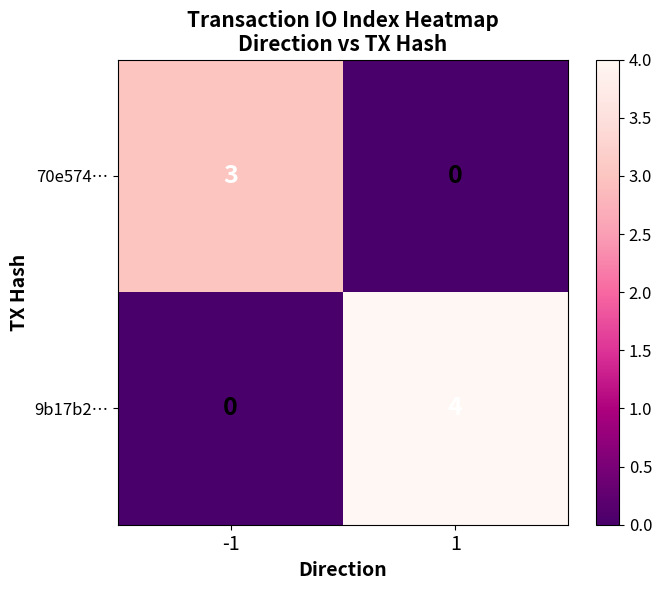

Reading left to right, transcribe all the data shown in this chart.

70e574…: -1=3	1=0
9b17b2…: -1=0	1=4